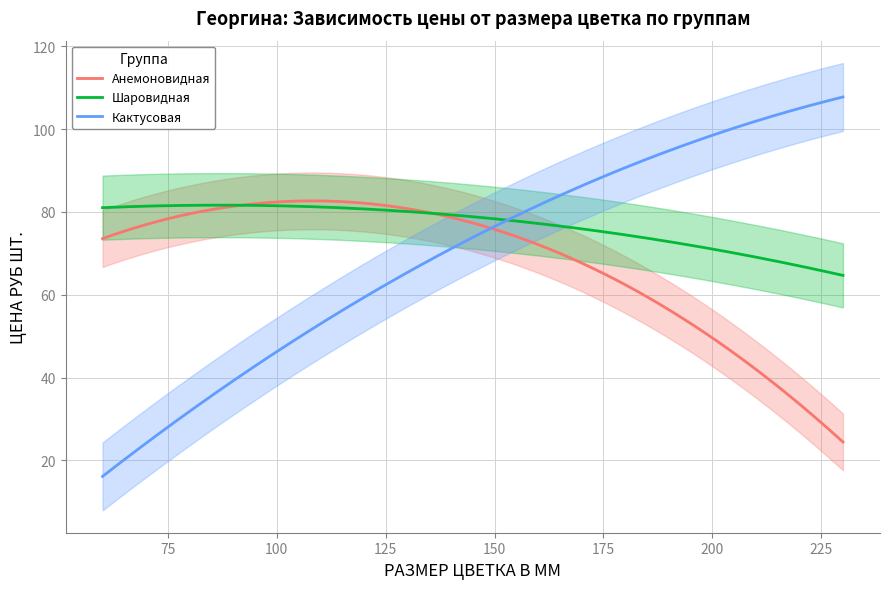

How many lines are shown in the chart?

2